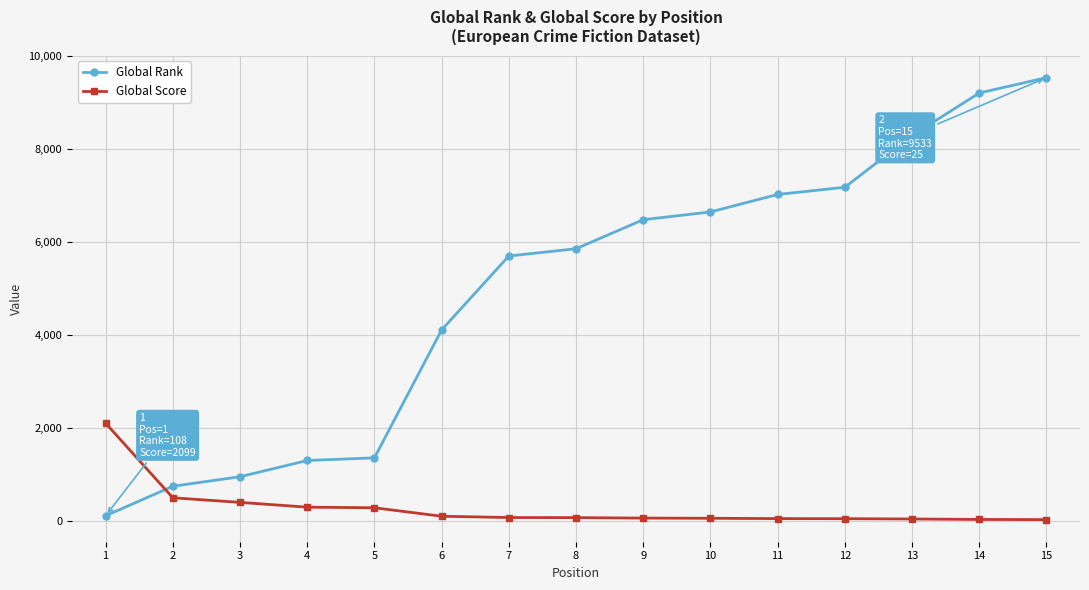

List the series in order of their overall mean, highest first.

Global Rank, Global Score